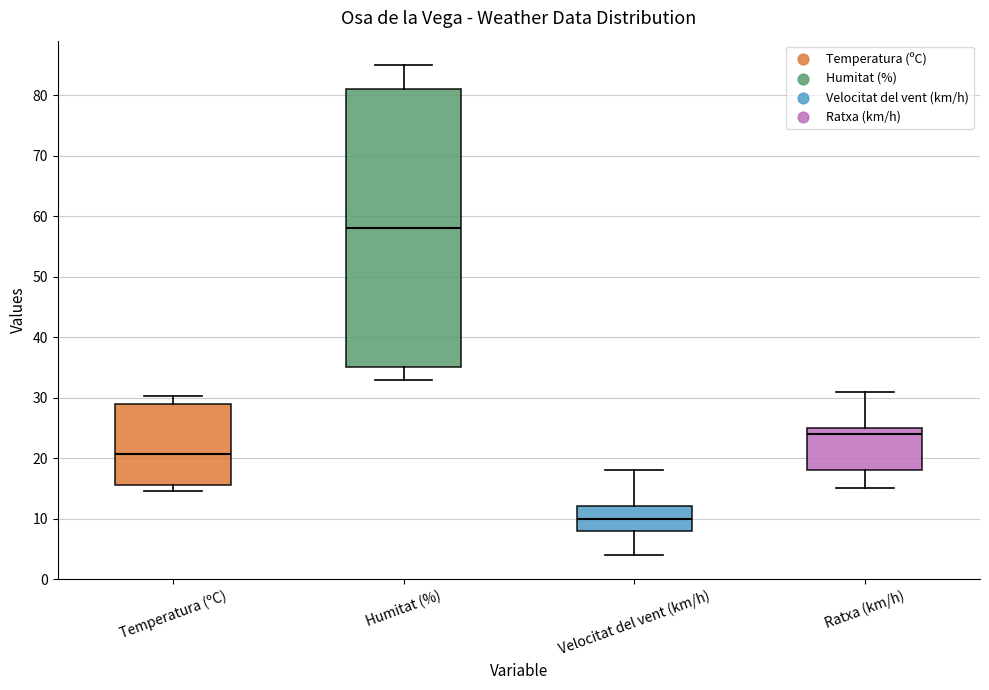

Which box's median line is the highest?

Humitat (%)